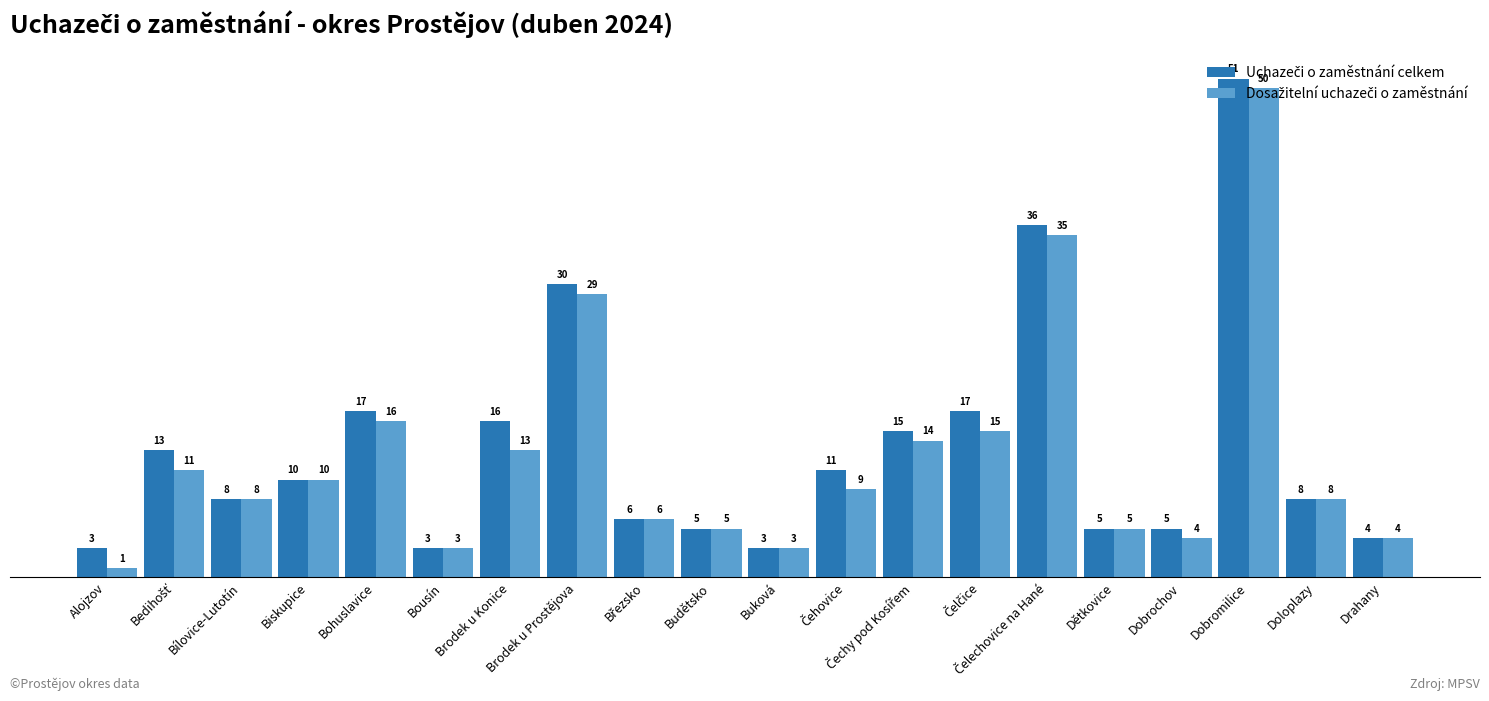

What is the total value across all series at Bousín?

6